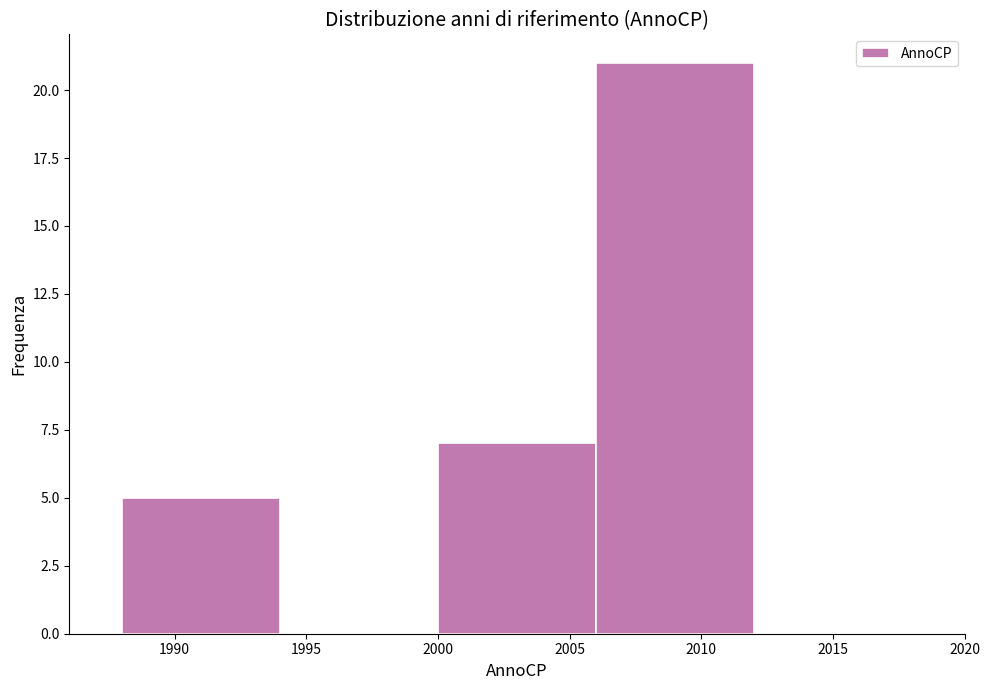

Reading left to right, list every bar in this chart as the range it spans on the x-axis followed by its height. The values are not printed on the chart, so give them approximately, as read against the axis.

1988 to 1994: 5
1994 to 2000: 0
2000 to 2006: 7
2006 to 2012: 21
2012 to 2018: 0